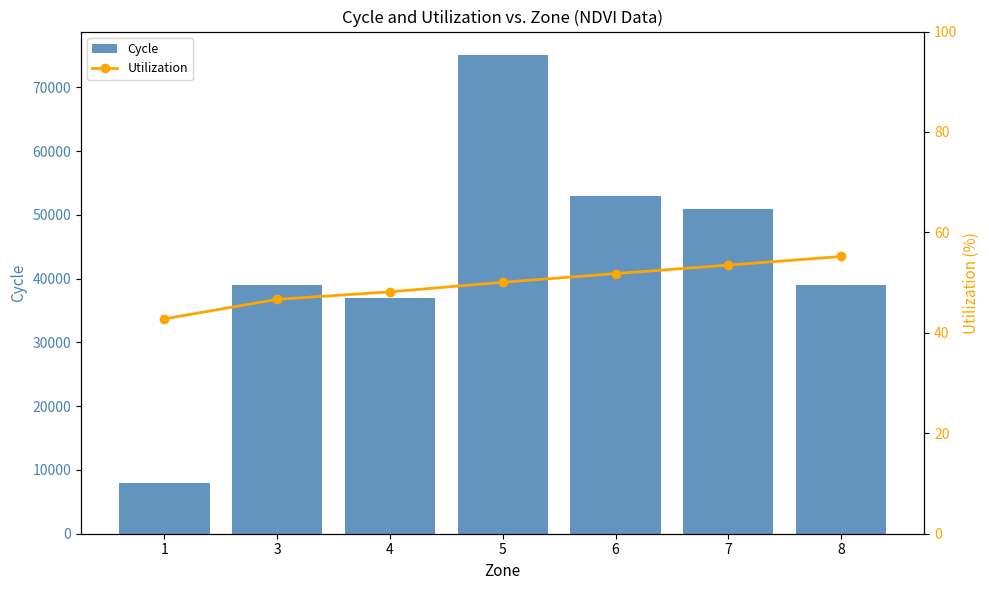

Is it true that Utilization equals 17.4 at 1?

False